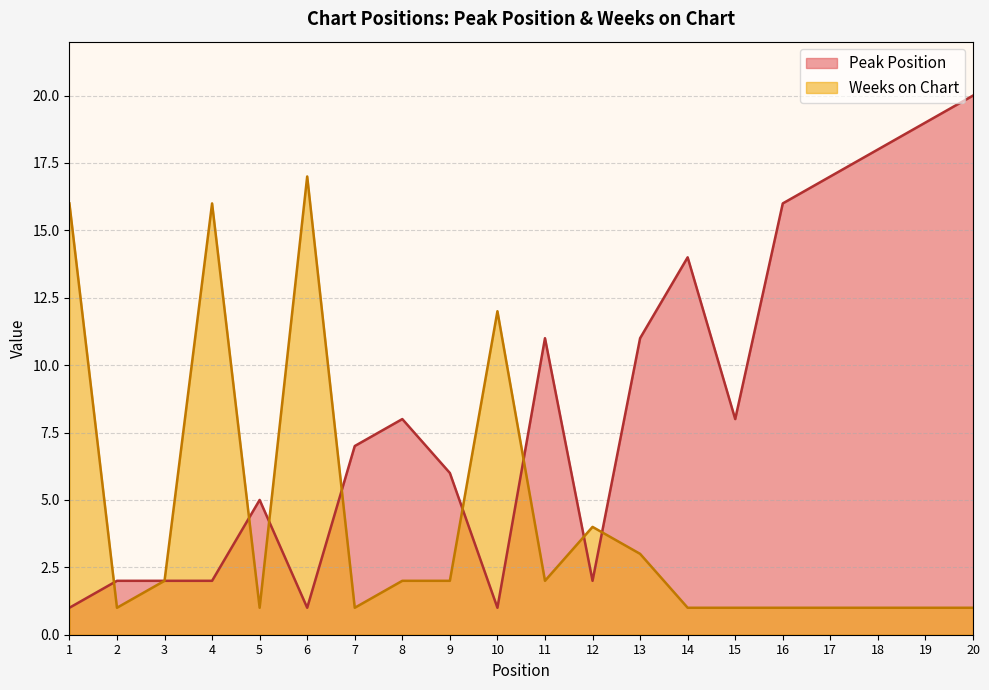

True or false: Weeks on Chart and Peak Position cross at least once.

True